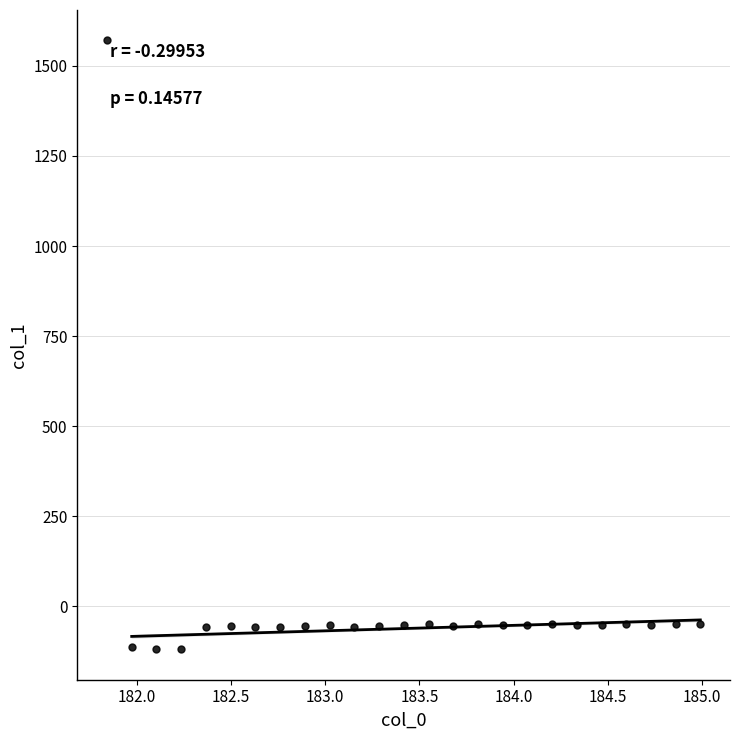

What is the range of X values (max minus min)?

3.1